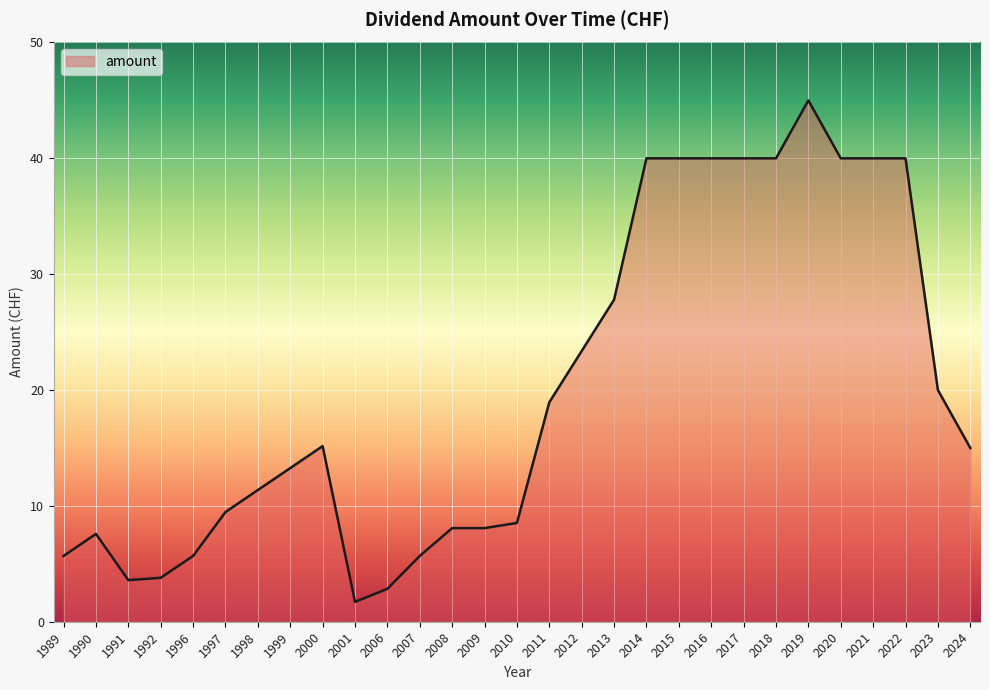

Which has a higher value, 2010 or 2007?

2010